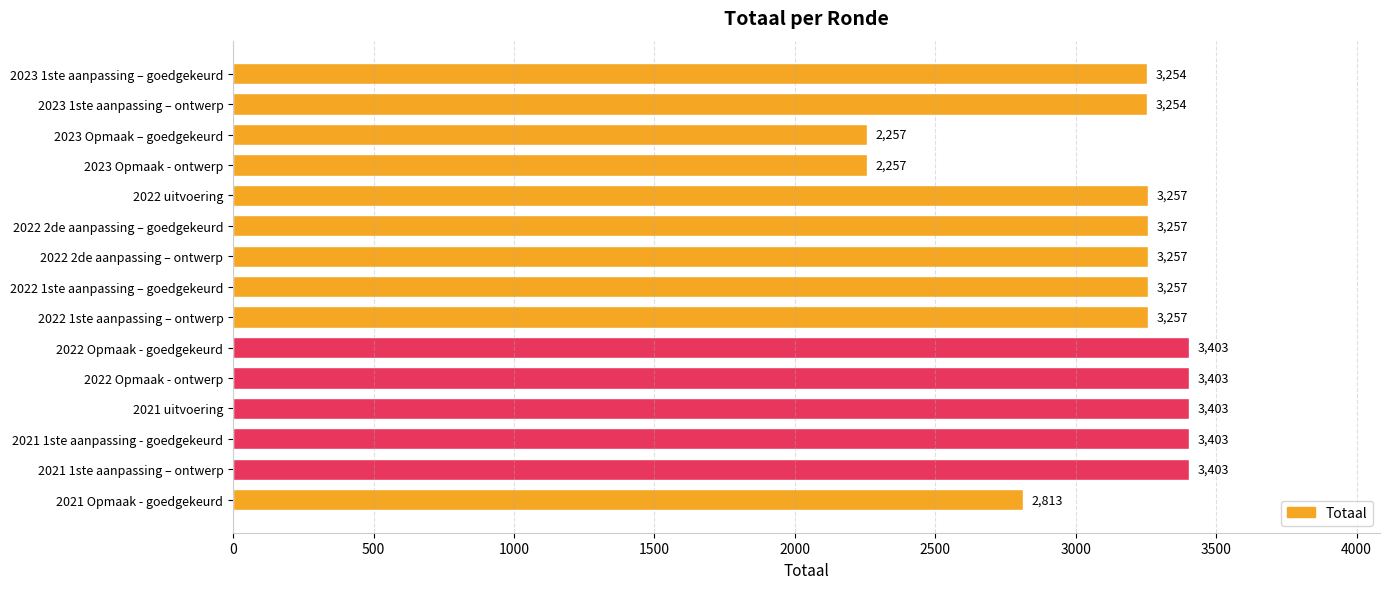

What is the difference between the maximum and second lowest values?

1146